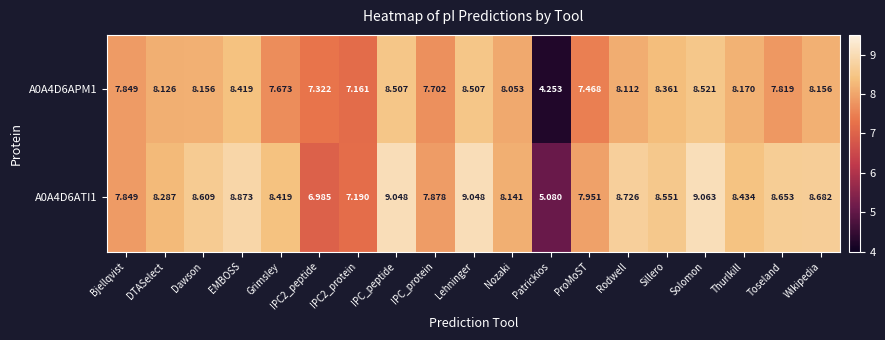

Is the value of A0A4D6ATI1 at Bjellqvist greater than the value of A0A4D6APM1 at IPC_peptide?

No